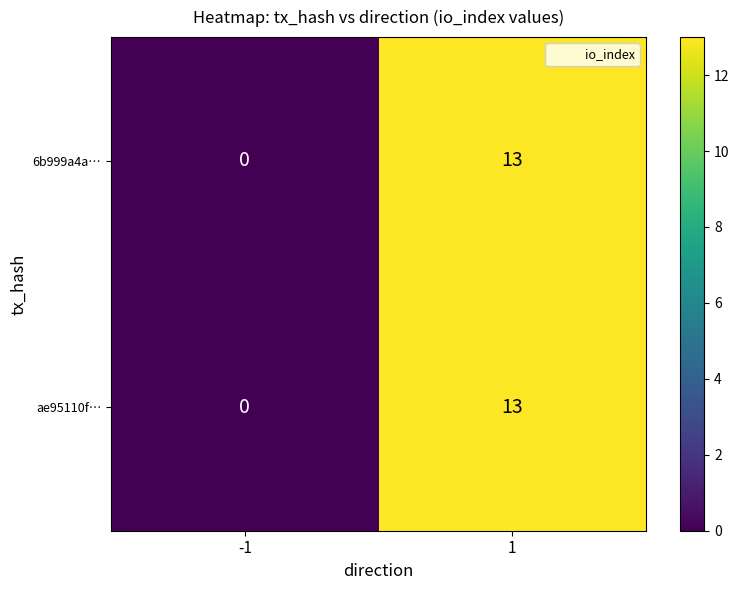

How many data points in ae95110f… are less than 13?

1